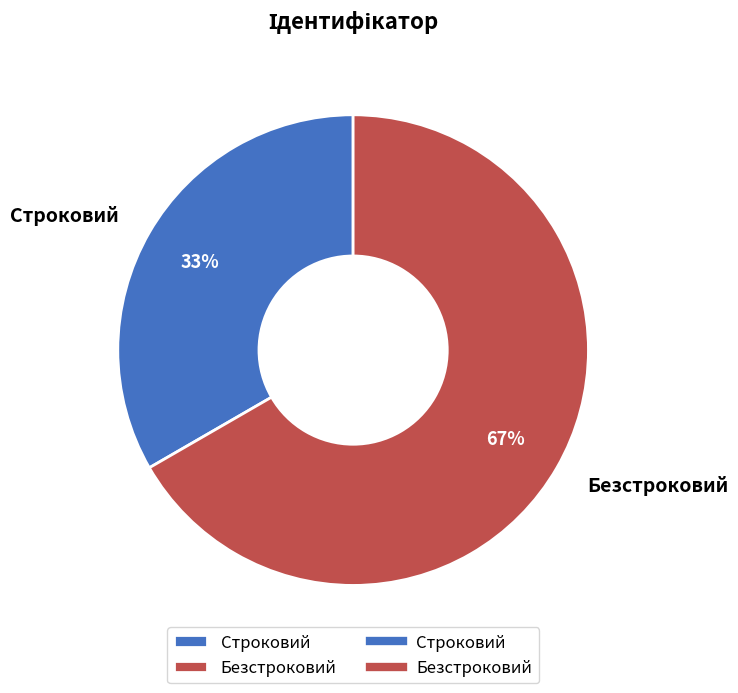

How many segments does this pie chart have?

2